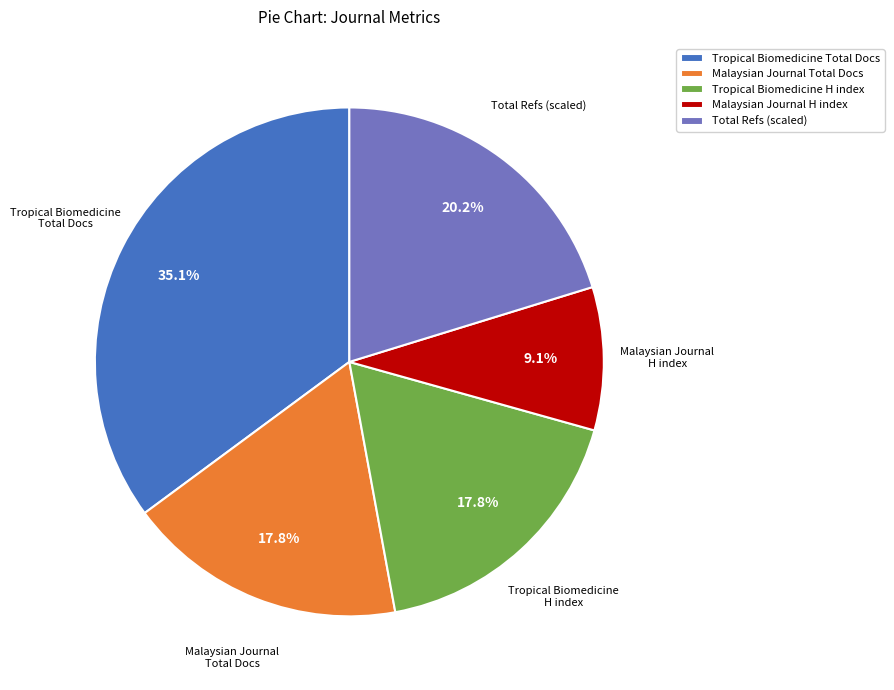

Is the sum of Total Refs (scaled) and Tropical Biomedicine H index greater than half?

No